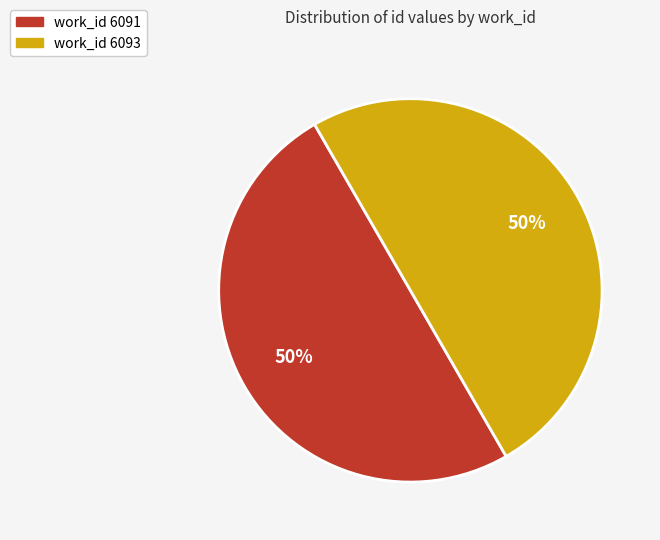

To the nearest percent, what portion does work_id 6093 represent?

50%